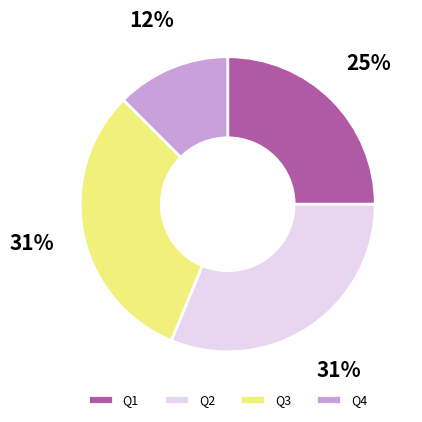

Combined, do Q1 and Q3 account for over 50%?

Yes